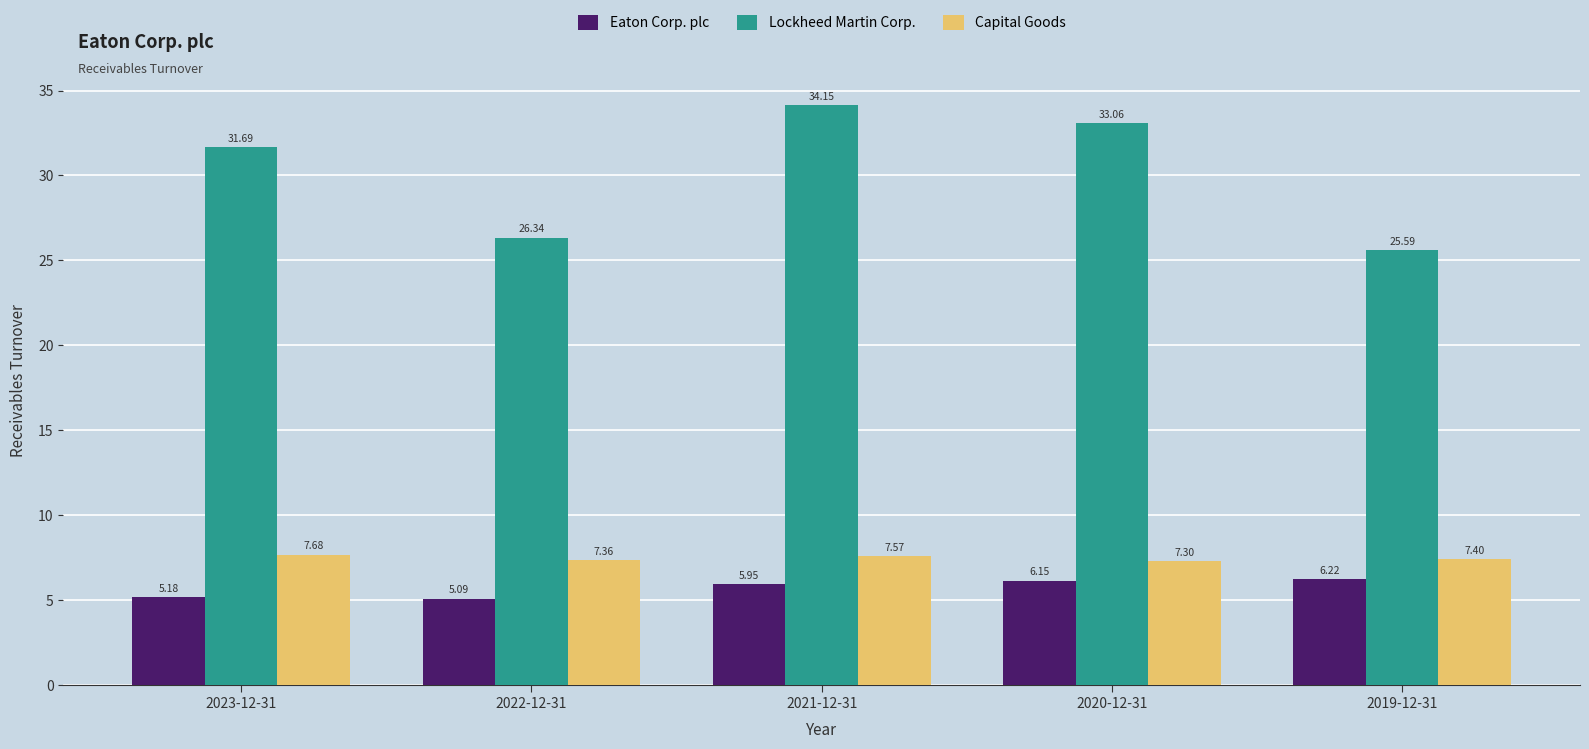

Which series has the largest total across all categories?

Lockheed Martin Corp.